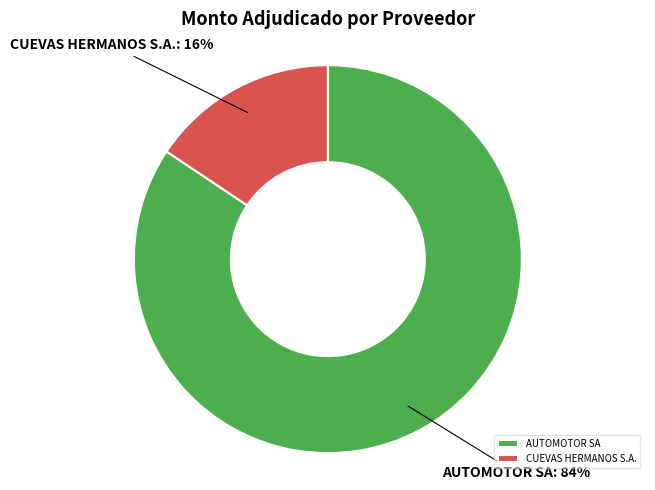

Which category has the biggest portion of the pie?

AUTOMOTOR SA